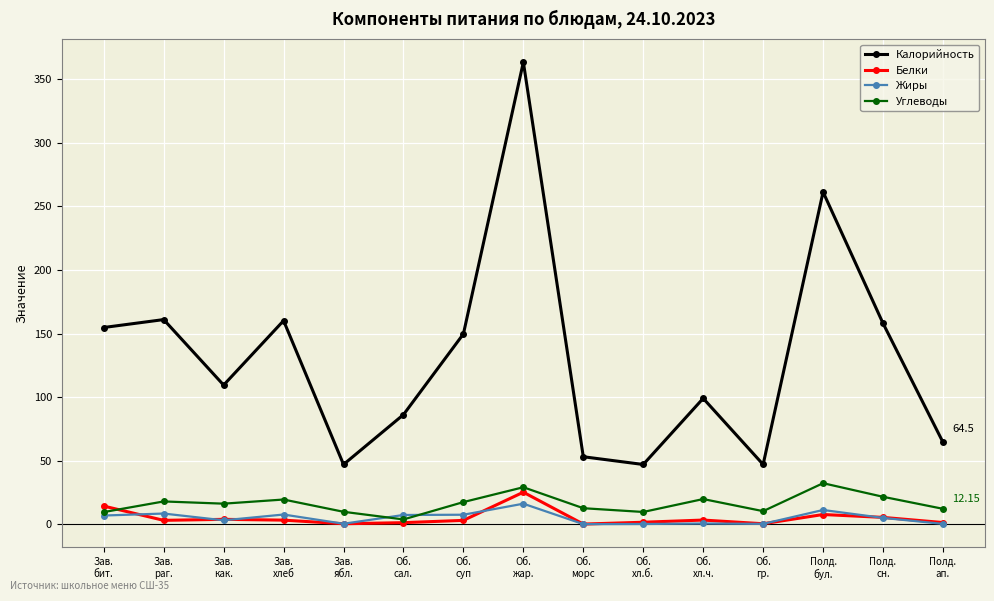

True or false: Белки has more than 2 points higher than both neighbors.

True